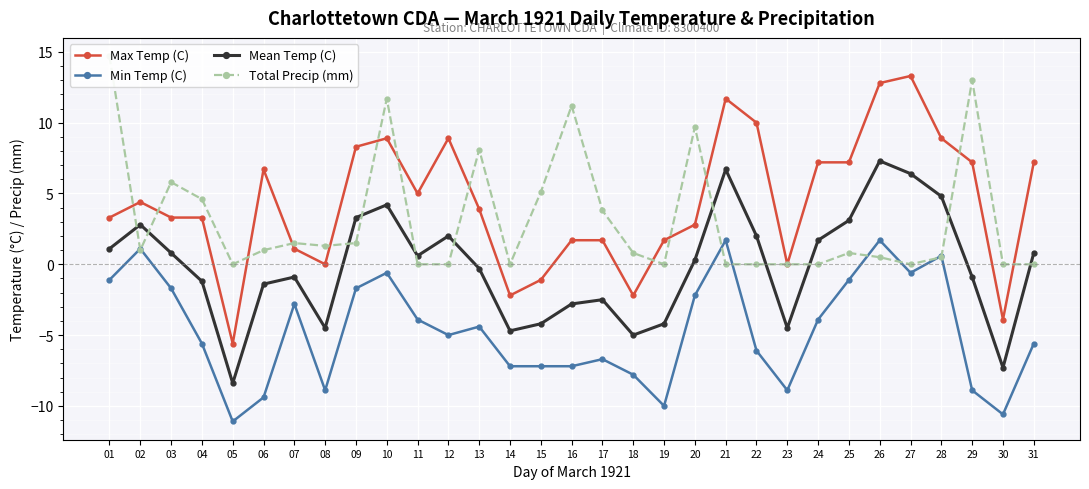

How many times do Total Precip (mm) and Min Temp (C) cross each other?

8